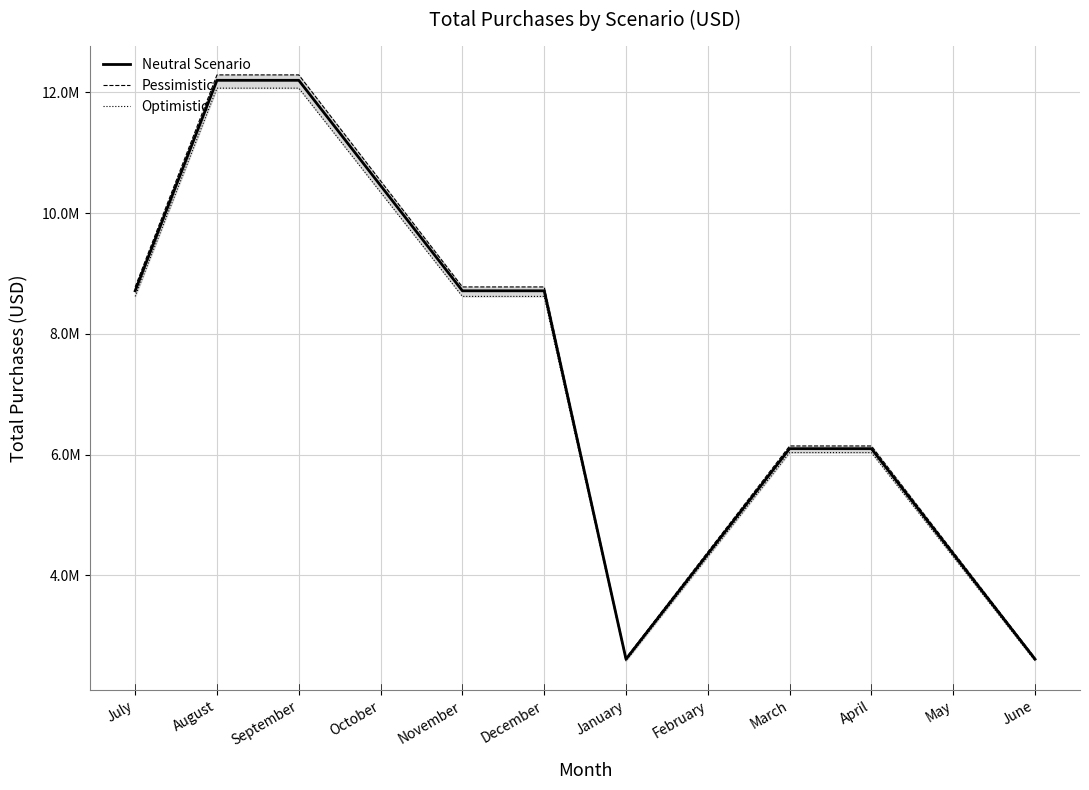

Which series has the largest range (max minus min)?

Pessimistic